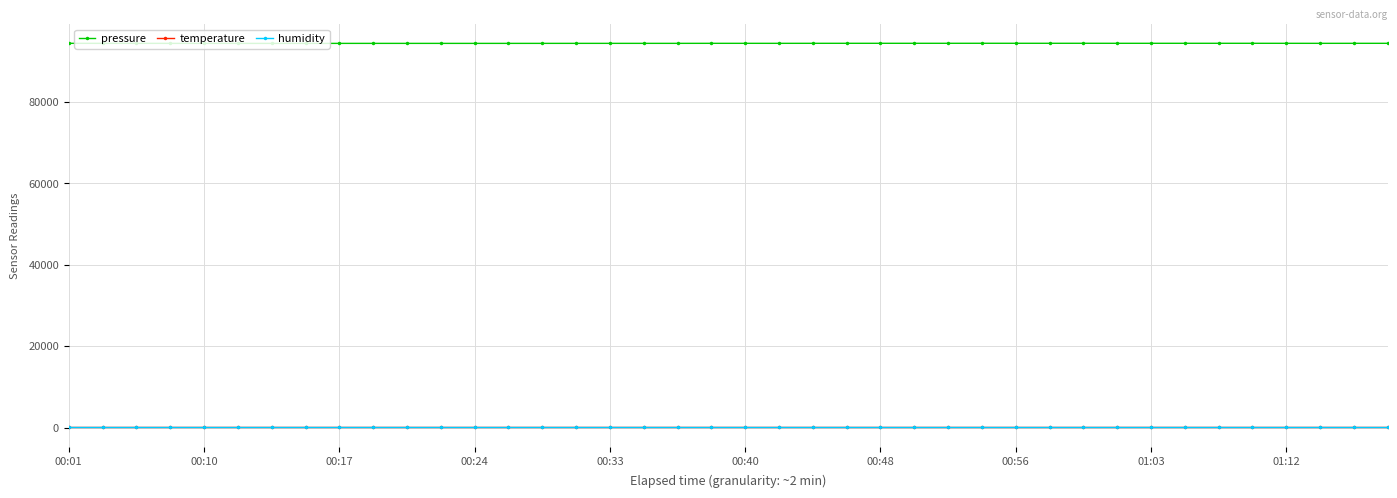

True or false: temperature and humidity cross at least once.

False